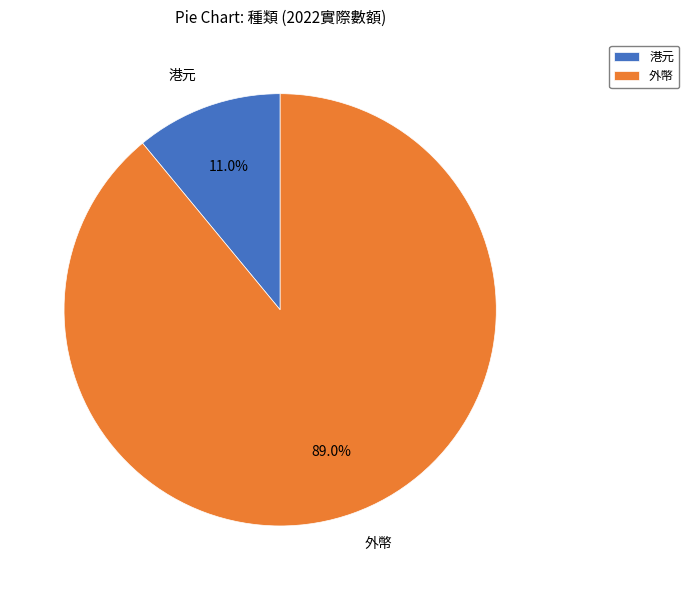

True or false: 外幣 accounts for 89% of the total.

True